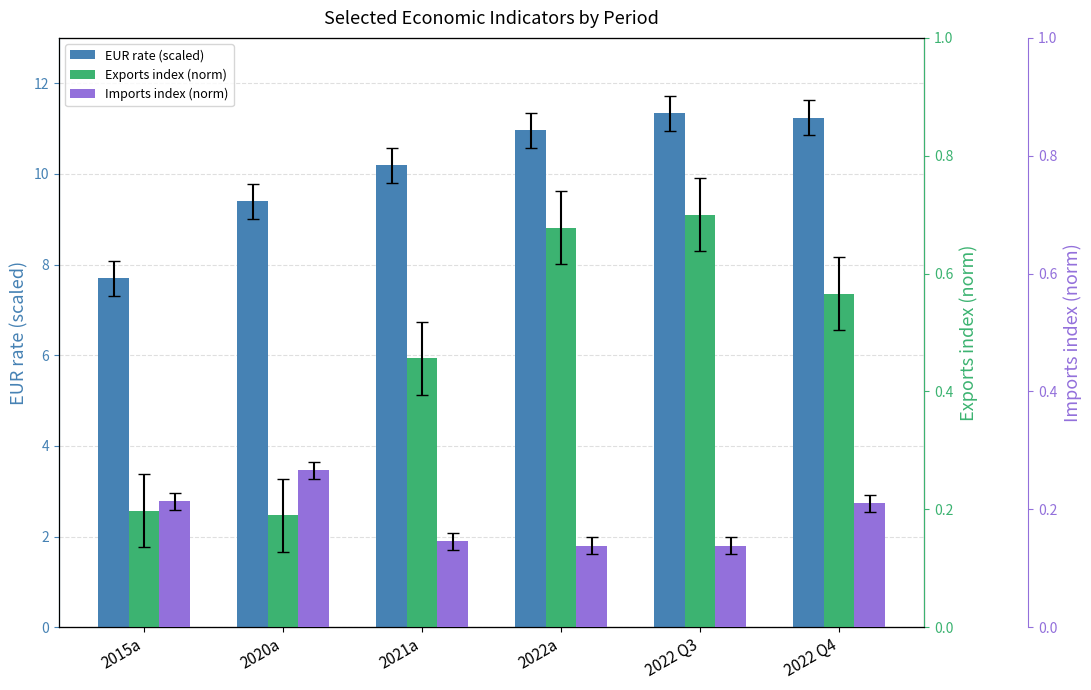

Between 2021a and 2022 Q4, which series saw the biggest shift?

EUR rate (scaled)